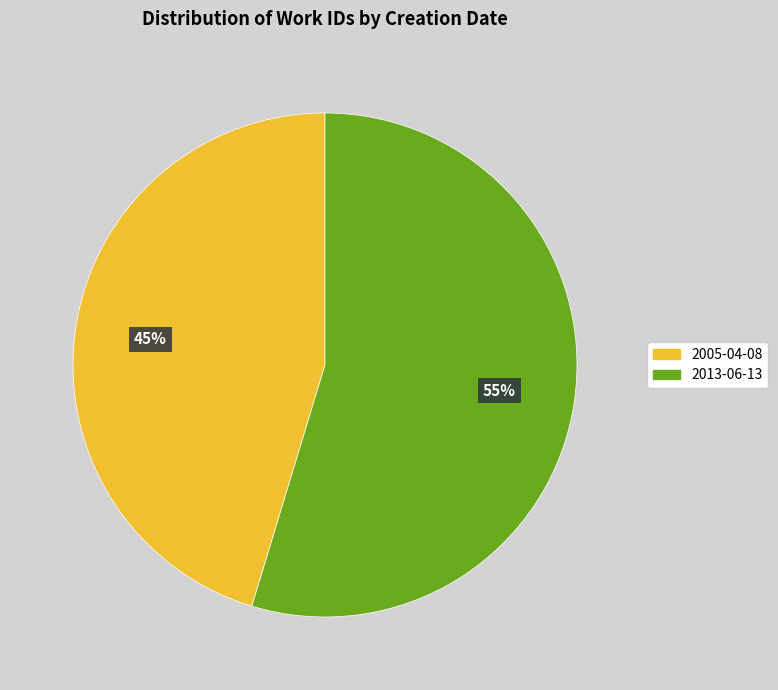

Rank the categories by value from lowest to highest.

2005-04-08, 2013-06-13